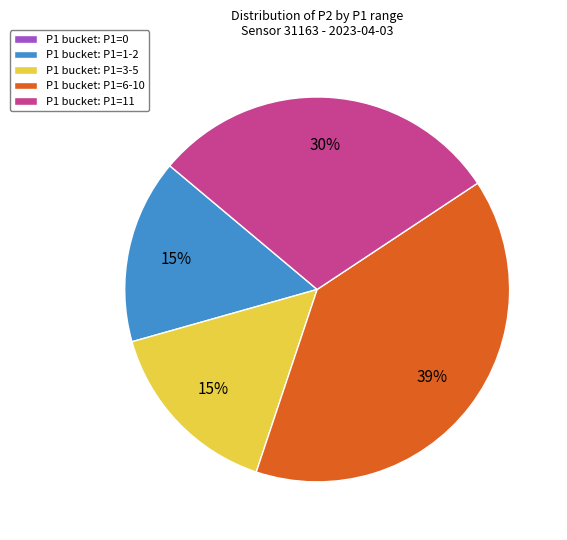

Is there any slice that represents more than half of the pie?

No